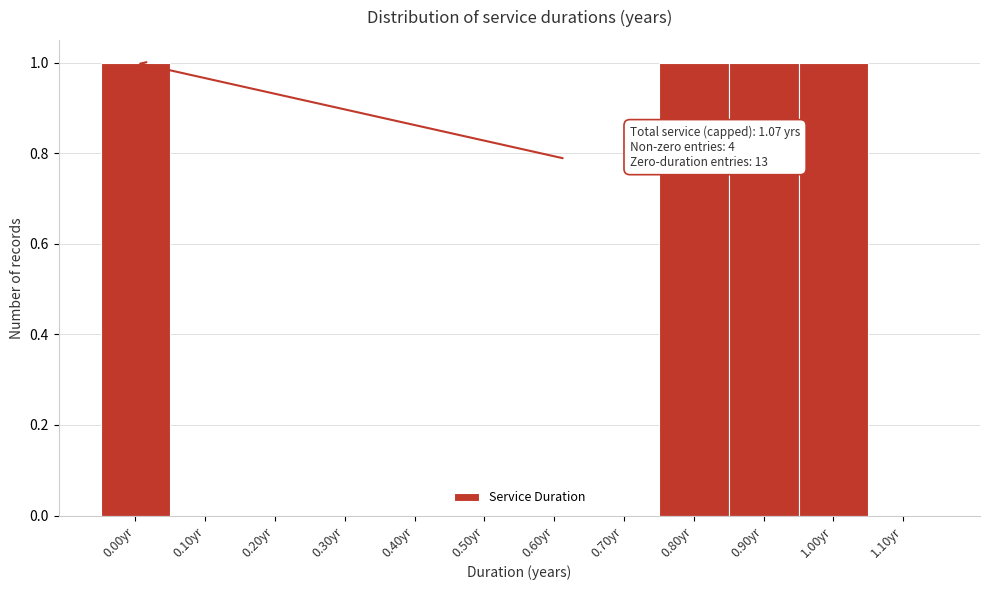

Reading left to right, list all the values displayed in this chart.

0.00yr=1	0.10yr=0	0.20yr=0	0.30yr=0	0.40yr=0	0.50yr=0	0.60yr=0	0.70yr=0	0.80yr=1	0.90yr=1	1.00yr=1	1.10yr=0